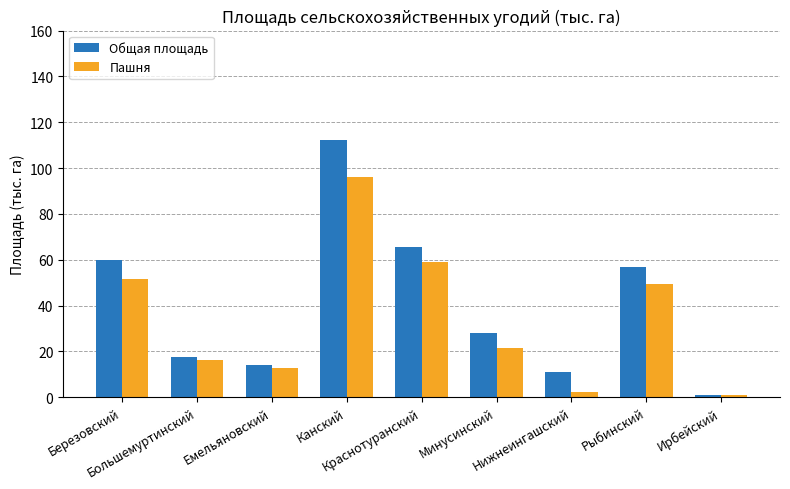

How many categories are shown in the chart?

9